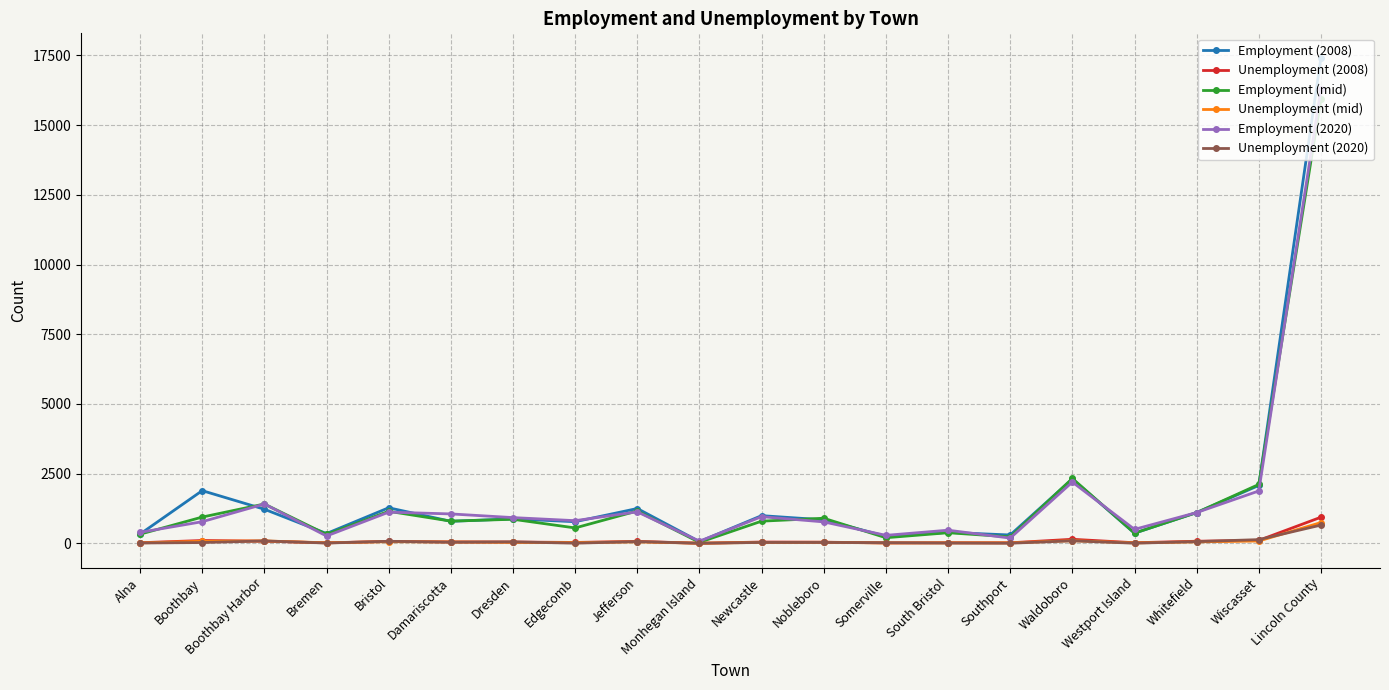

What is the total value across all series at Lincoln County?

51997